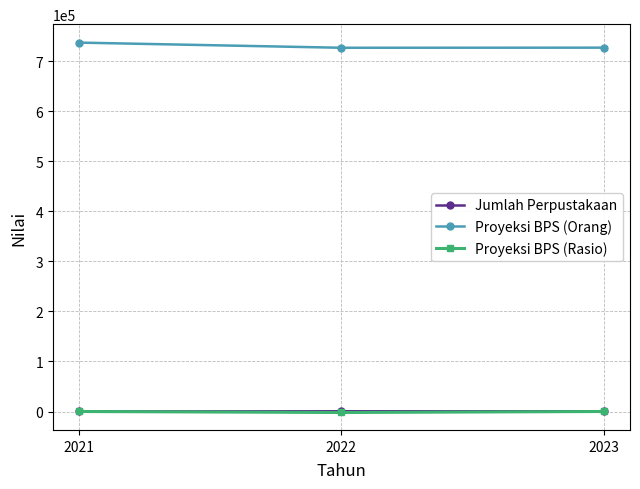

Is the value of Proyeksi BPS (Orang) at 2022 greater than the value of Jumlah Perpustakaan at 2023?

Yes